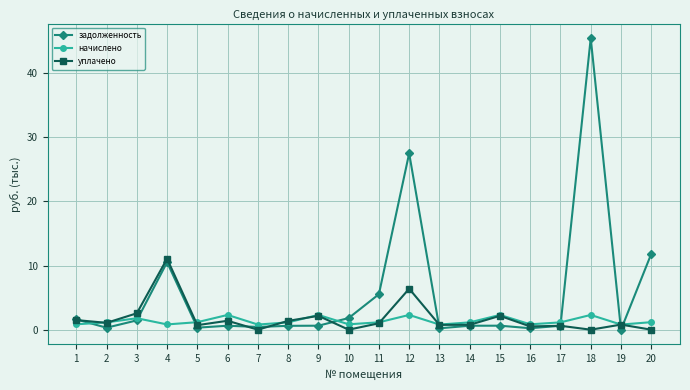

How many data points does each series have?

20